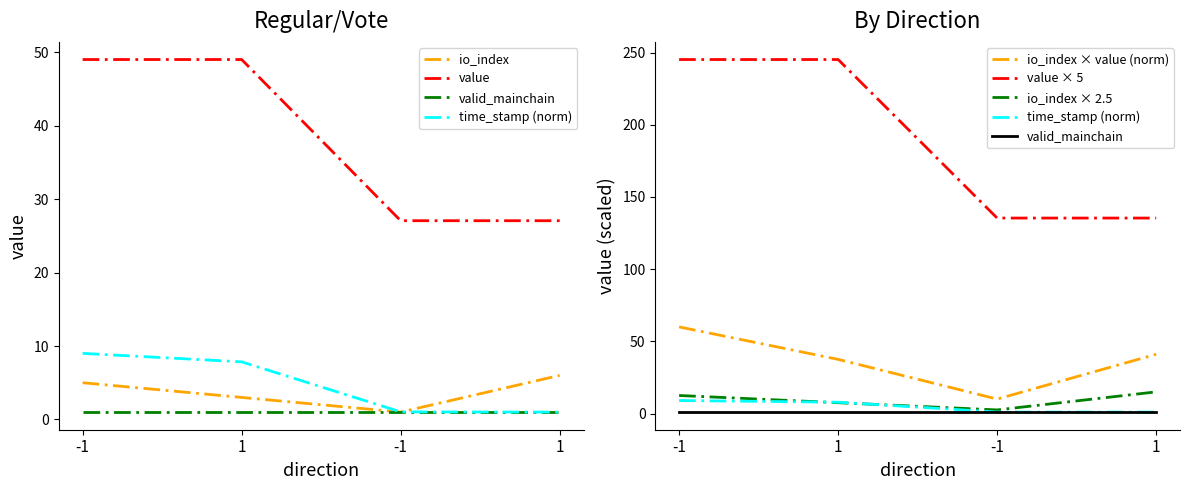

What is the average value of the time_stamp series?

4.7